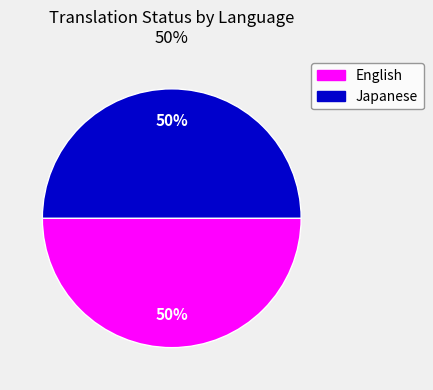

To the nearest percent, what is the difference between the largest and smallest slice percentages?

0%